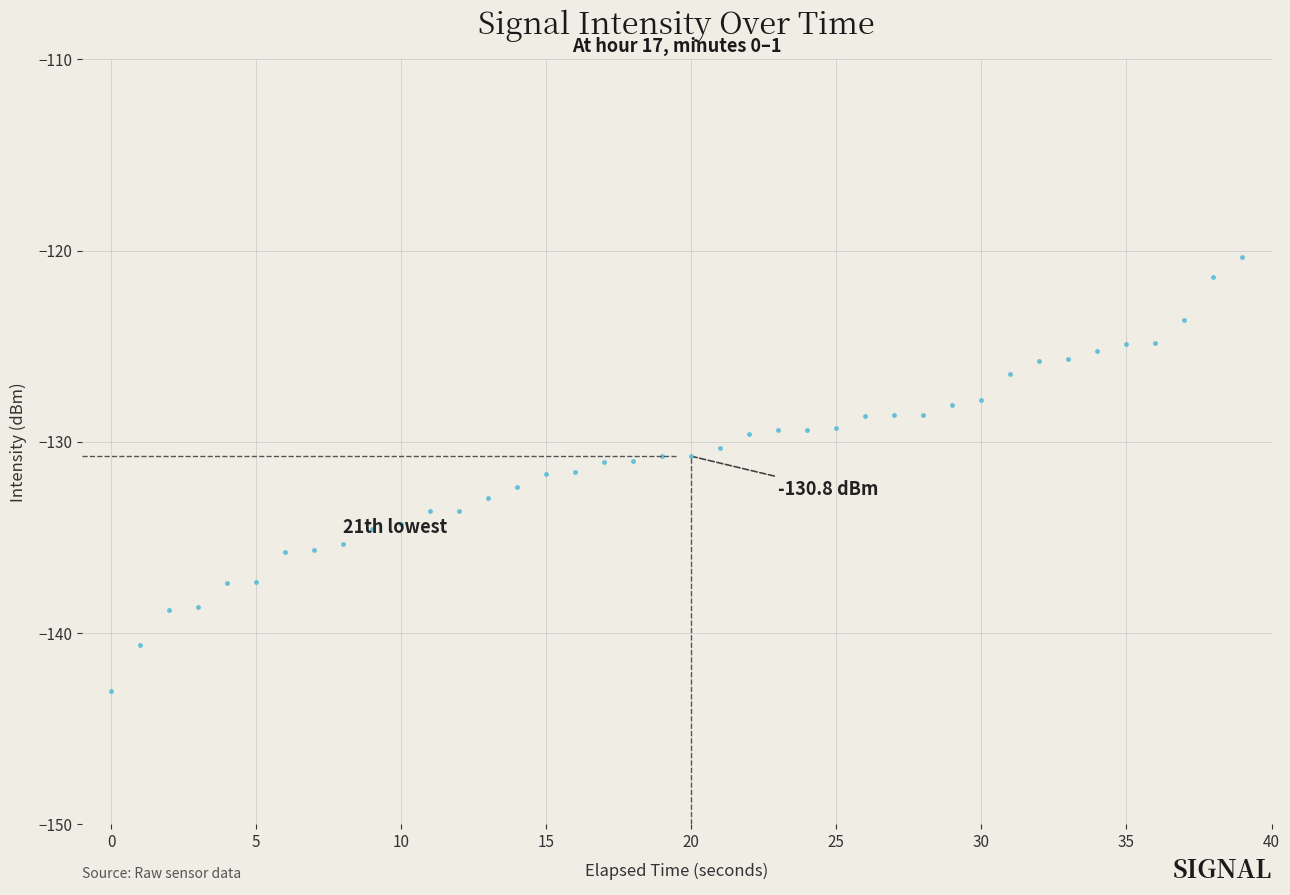

What is the value of the 33rd point from the left?

-125.8